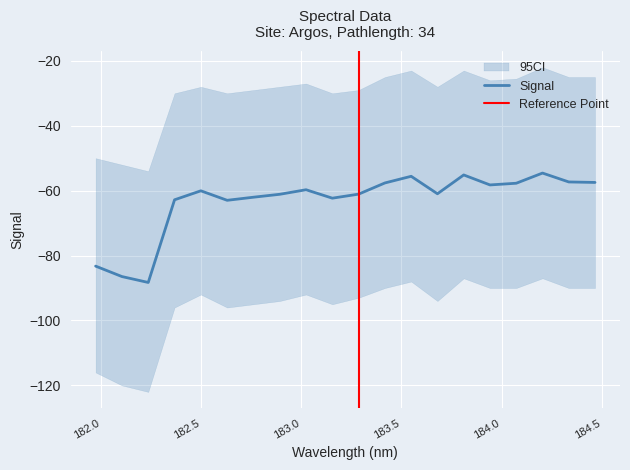

Which has a higher value, 183.811206745 or 184.0735234058?

183.811206745